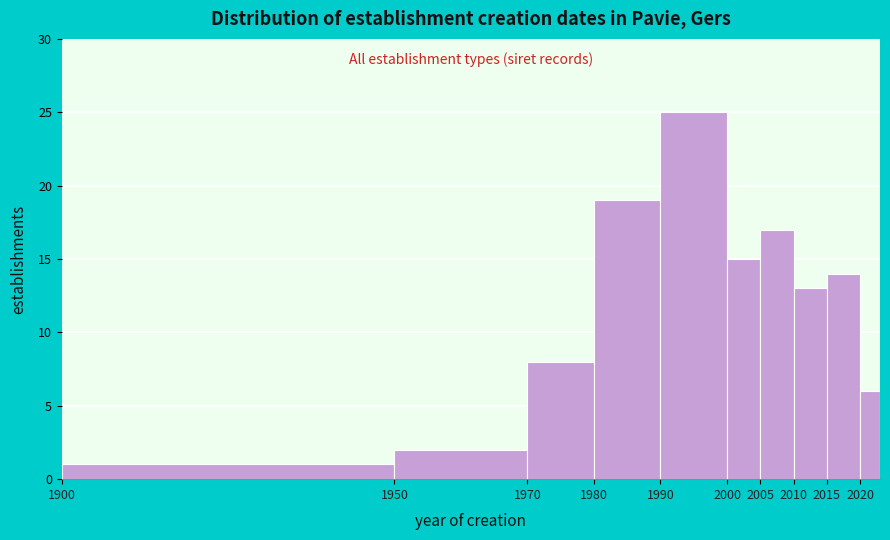

Over which range of the x-axis is the bar tallest?

1990 to 2000